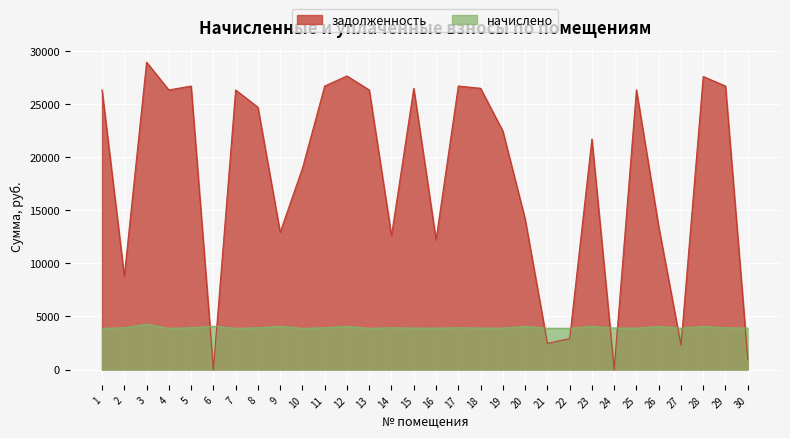

How many intersections are there between задолженность and начислено?

9